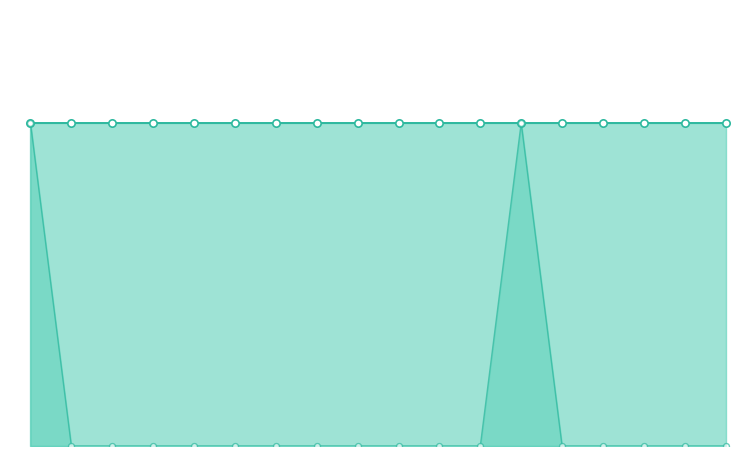

What are all the series names shown in the legend?

Yandex + Google, Google